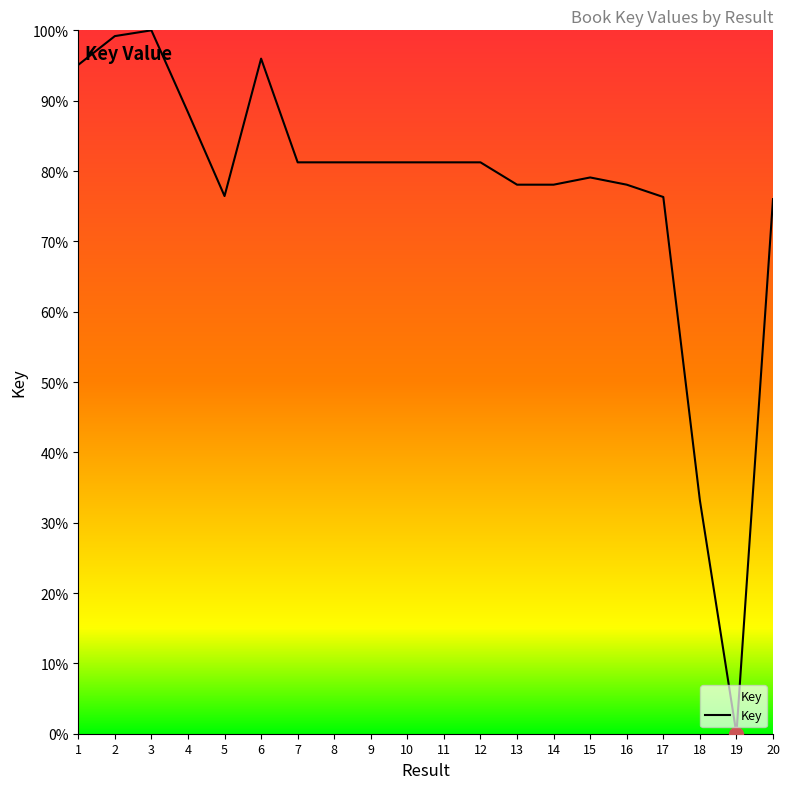

The chart shows a value of 76.0 at 20. True or false?

True